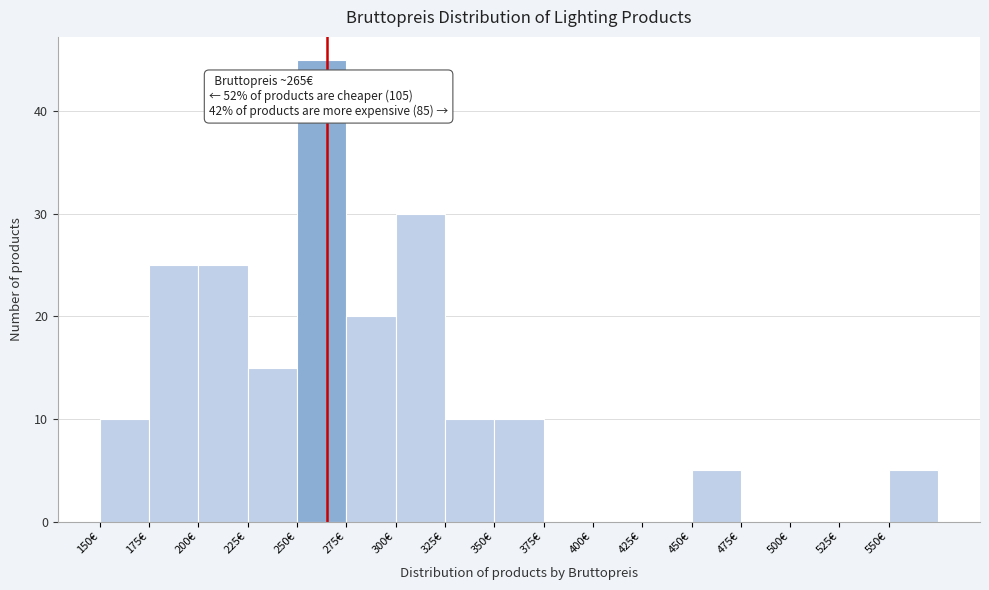

Which range on the x-axis has the tallest bar?

250 to 275